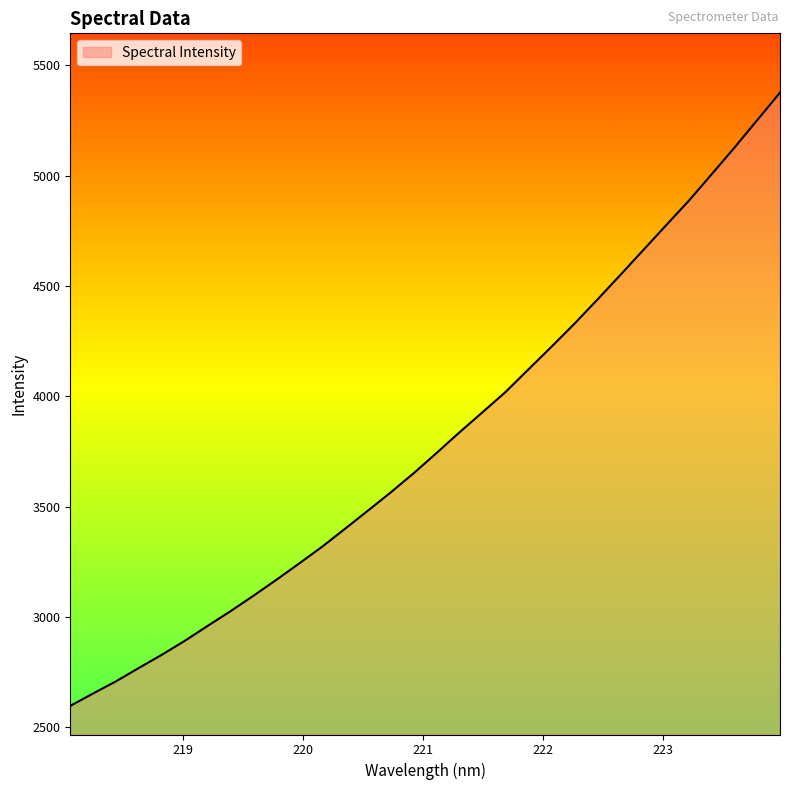

What is the maximum value shown in the chart?

5375.8